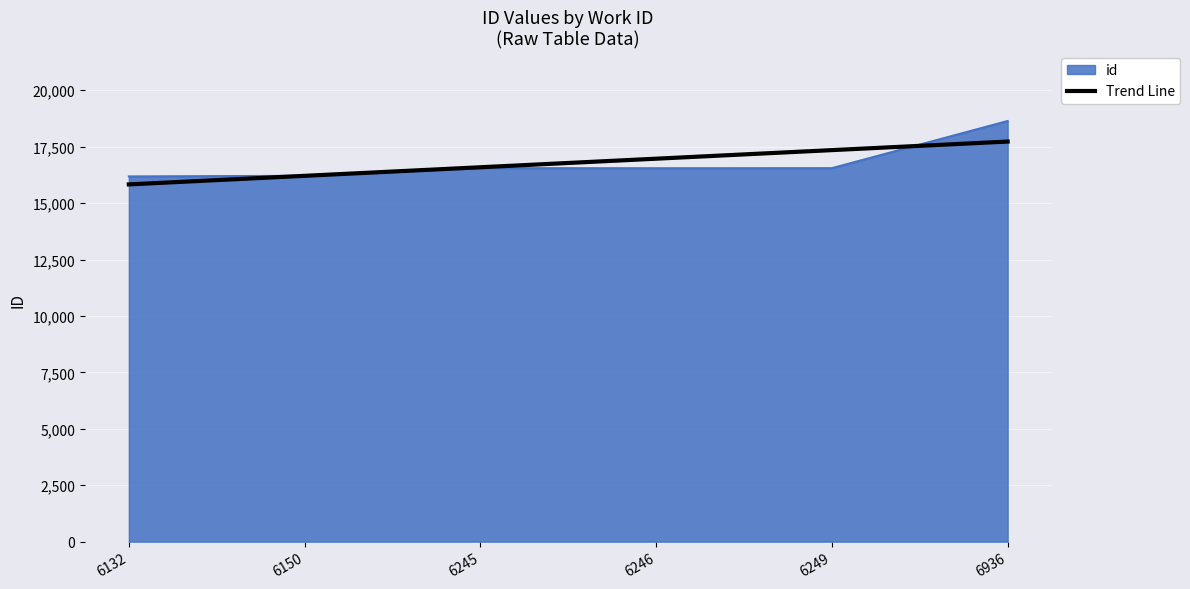

The Trend Line series shows 4630.2 at 6936. True or false?

False